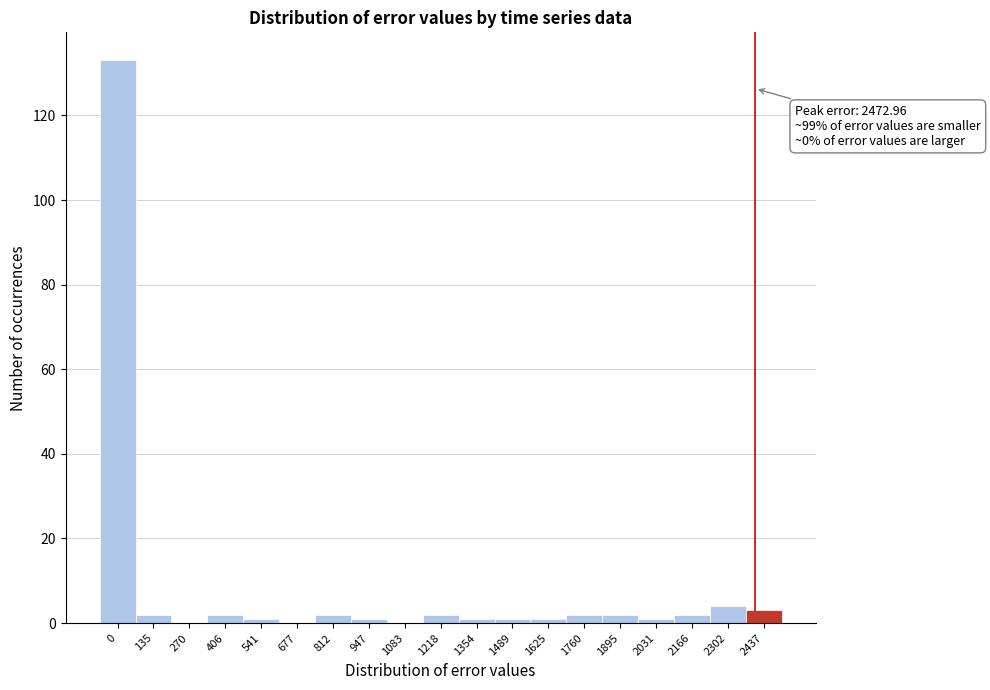

Reading left to right, transcribe all the data shown in this chart.

0=133	135=2	270=0	406=2	541=1	677=0	812=2	947=1	1083=0	1218=2	1354=1	1489=1	1625=1	1760=2	1895=2	2031=1	2166=2	2302=4	2437=3